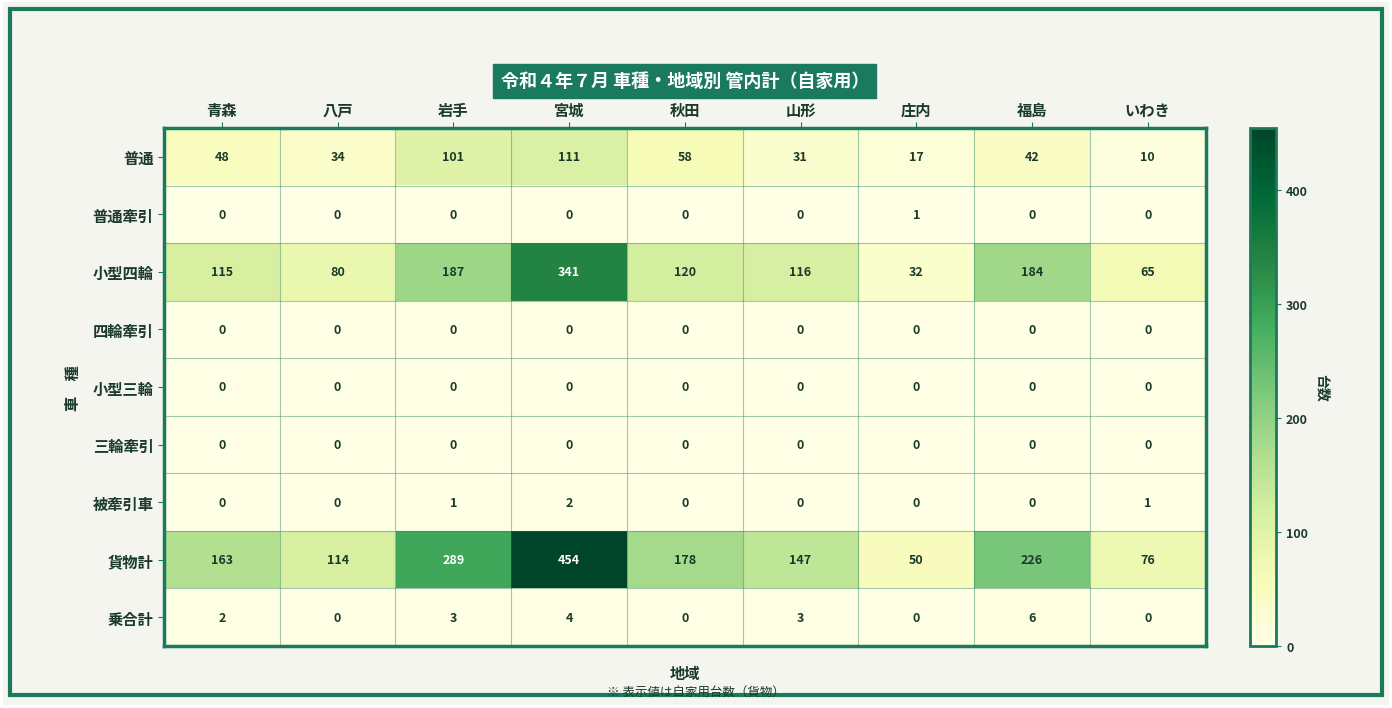

The 貨物計 series shows 76 at いわき. True or false?

True